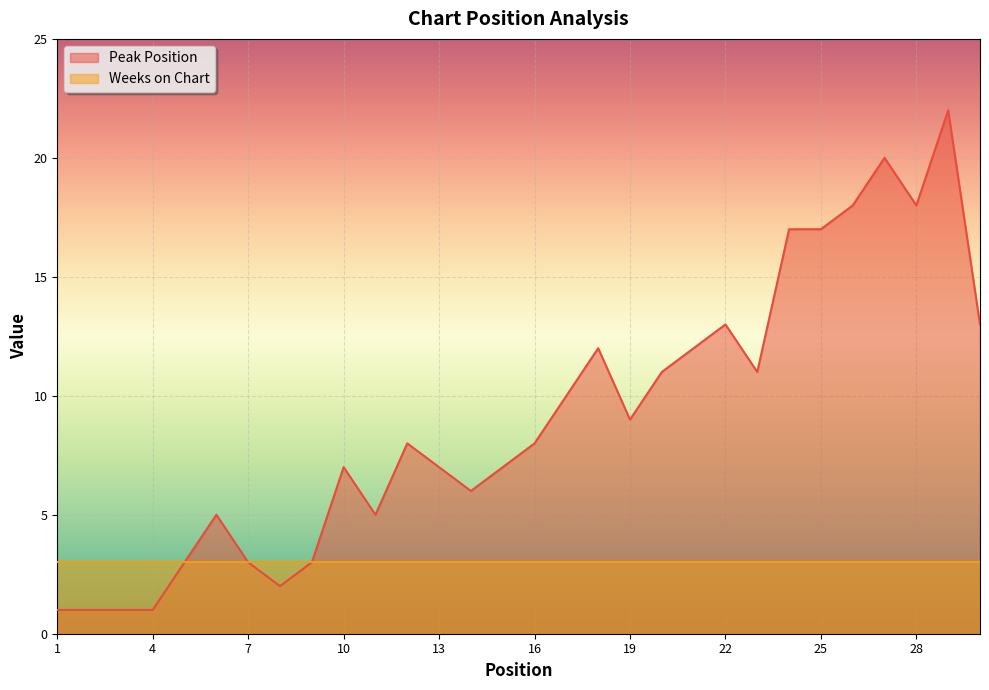

How many points are lower than both their immediate neighbors (excluding endpoints)?

6